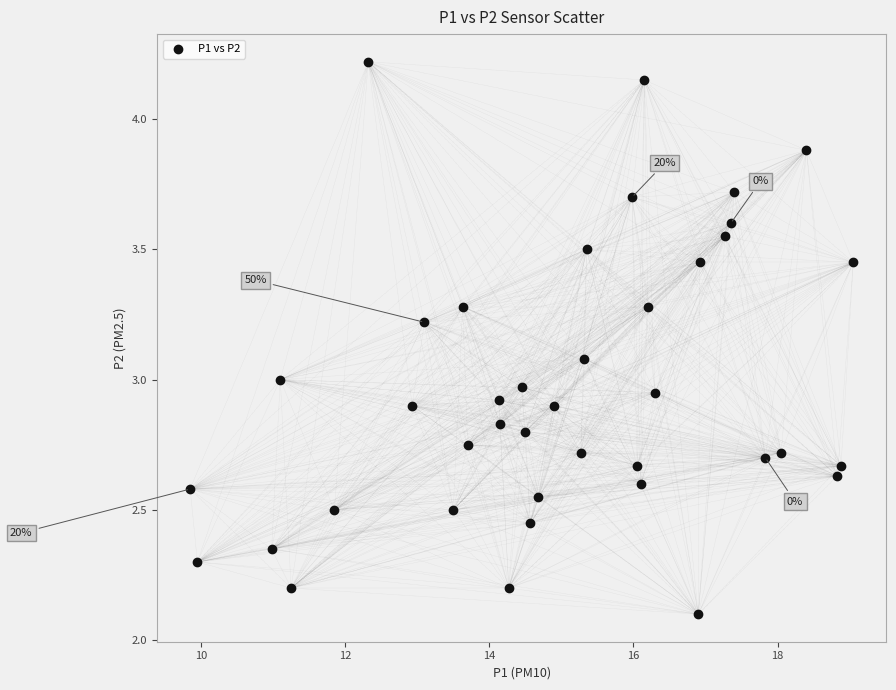

What is the range of Y values (max minus min)?

2.1